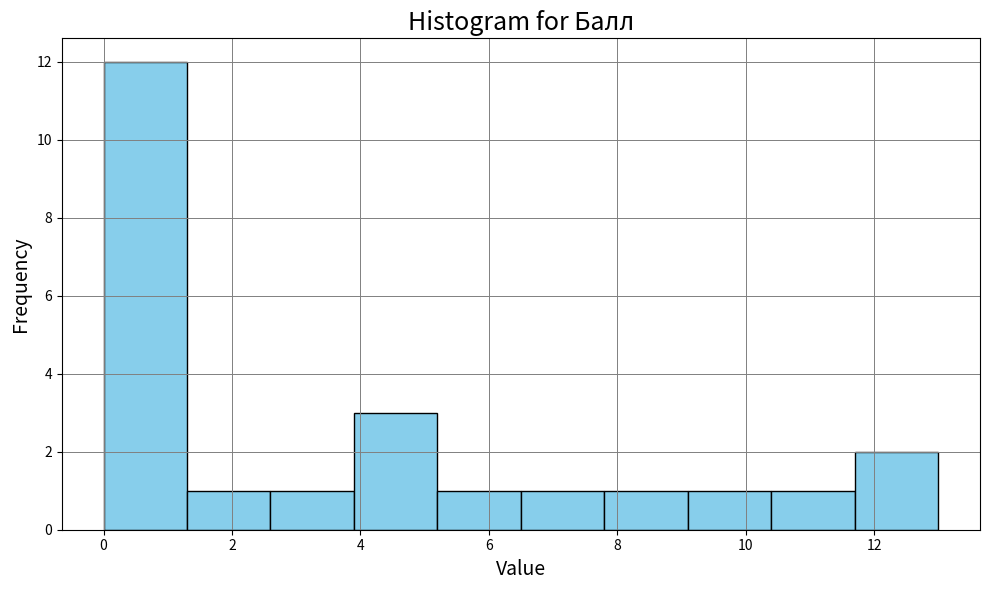

Reading left to right, list every bar in this chart as the range it spans on the x-axis followed by its height. Neither the bar edges nor the heights are printed on the chart, so give them approximately, as read against the axes.

0.0 to 1.3: 12
1.3 to 2.6: 1
2.6 to 3.9: 1
3.9 to 5.2: 3
5.2 to 6.5: 1
6.5 to 7.8: 1
7.8 to 9.1: 1
9.1 to 10.4: 1
10.4 to 11.7: 1
11.7 to 13.0: 2